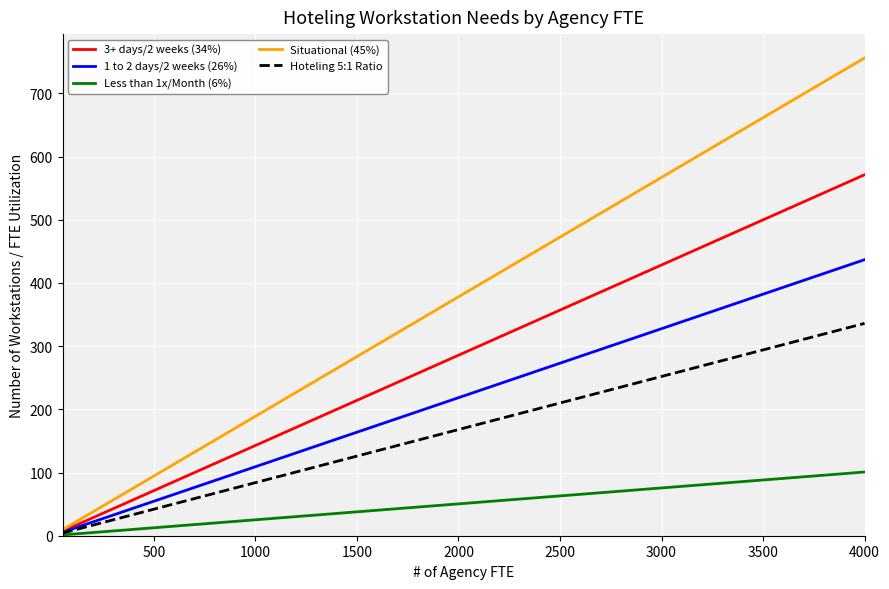

What are all the series names shown in the legend?

3+ days/2 weeks (34%), 1 to 2 days/2 weeks (26%), Less than 1x/Month (6%), Situational (45%), Hoteling 5:1 Ratio